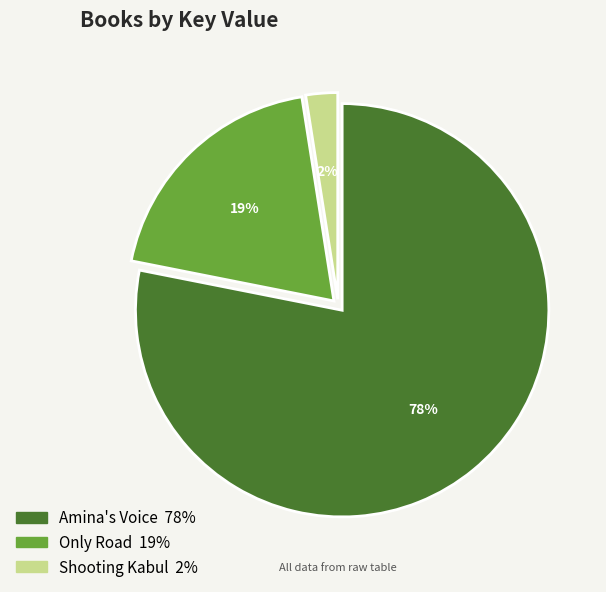

To the nearest percent, what is the combined percentage of Amina's Voice and Shooting Kabul?

81%